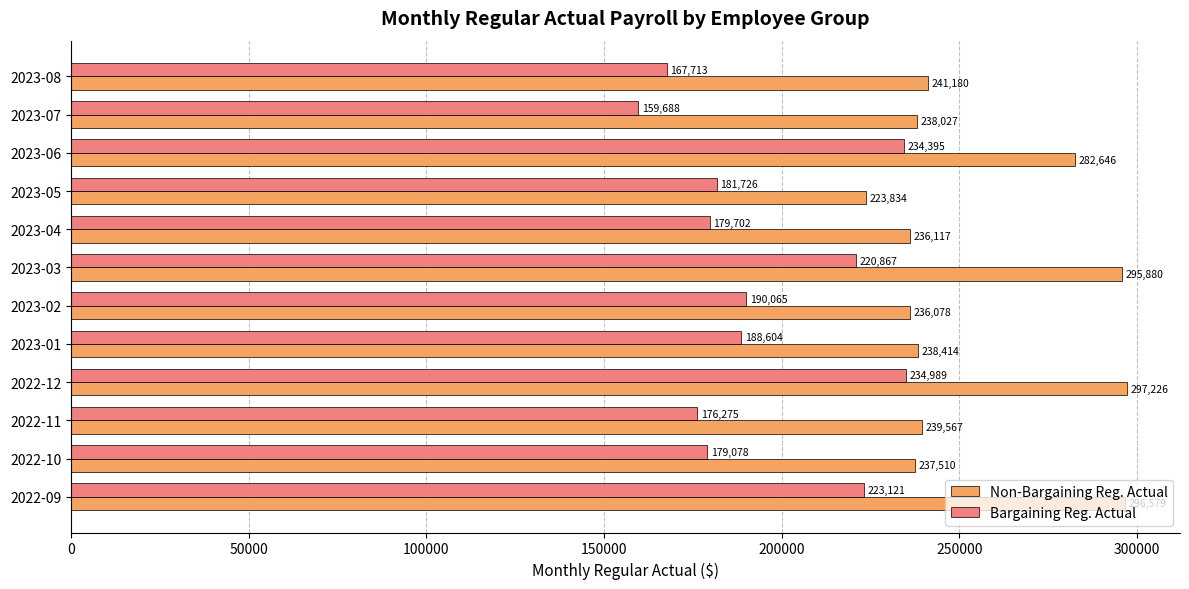

Is the value of Non-Bargaining Reg. Actual at 2022-10 greater than the value of Bargaining Reg. Actual at 2023-08?

Yes